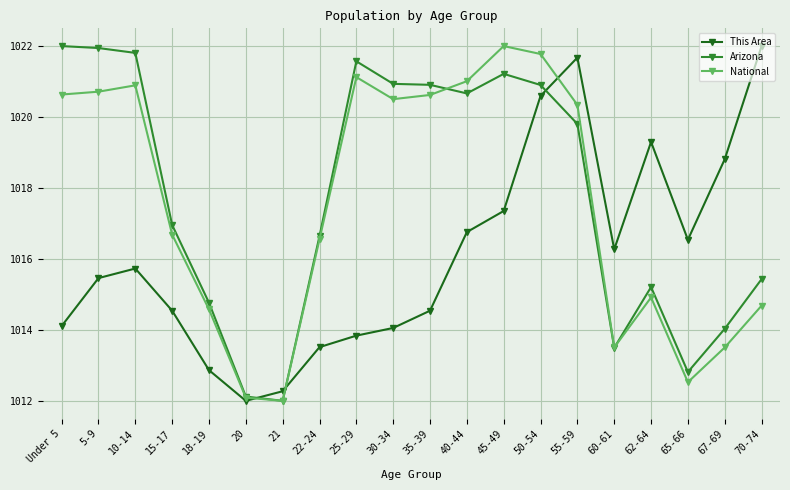

How many times do This Area and Arizona cross each other?

3